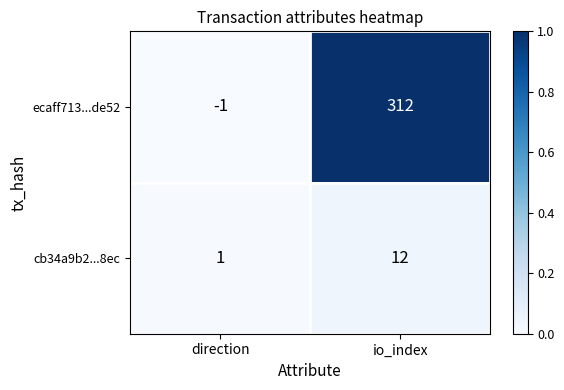

Which series changed the most between direction and io_index?

ecaff713...de52